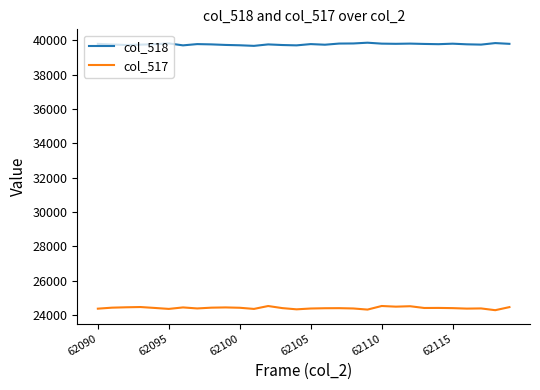

Which series has the widest spread of values?

col_517